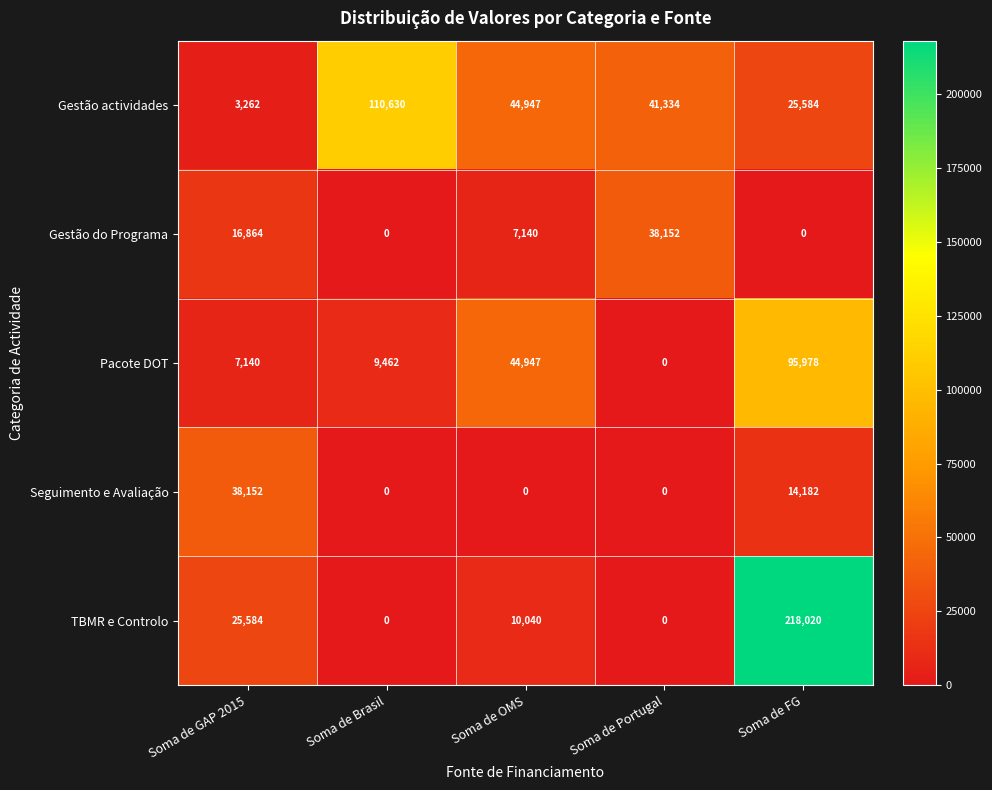

At which category is the sum across all series the highest?

Soma de FG